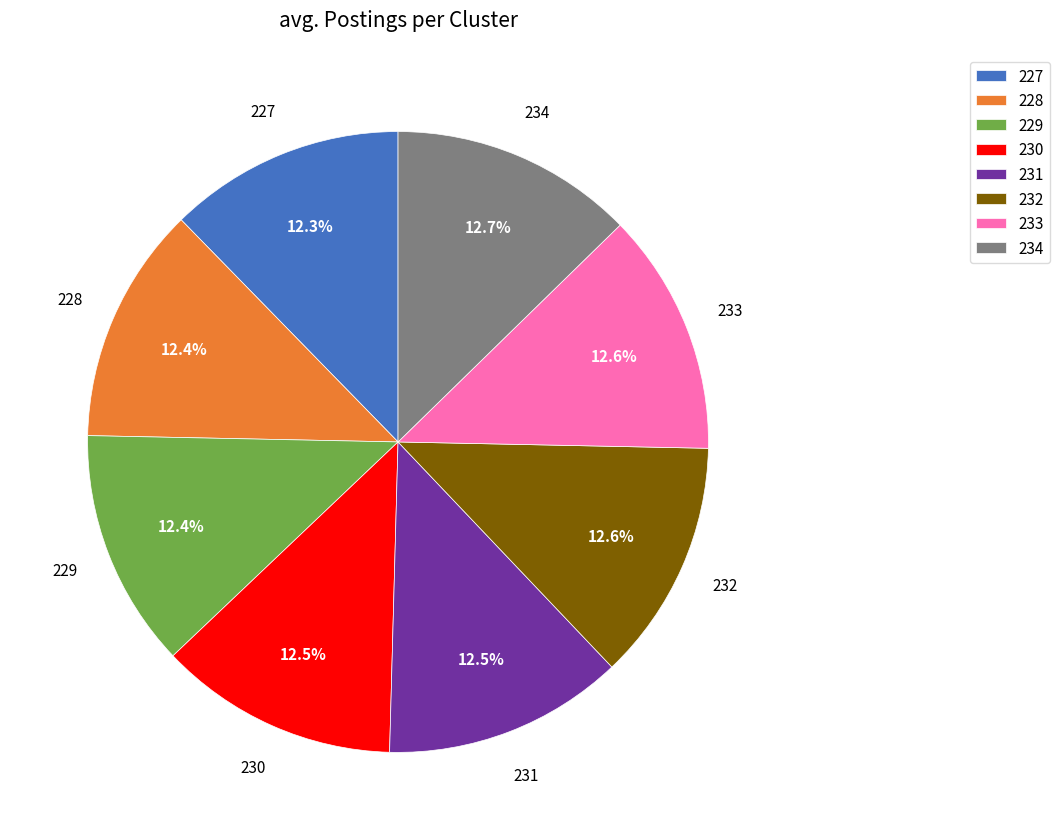

Approximately how many times larger is the value at 233 compared to 229?

1.0